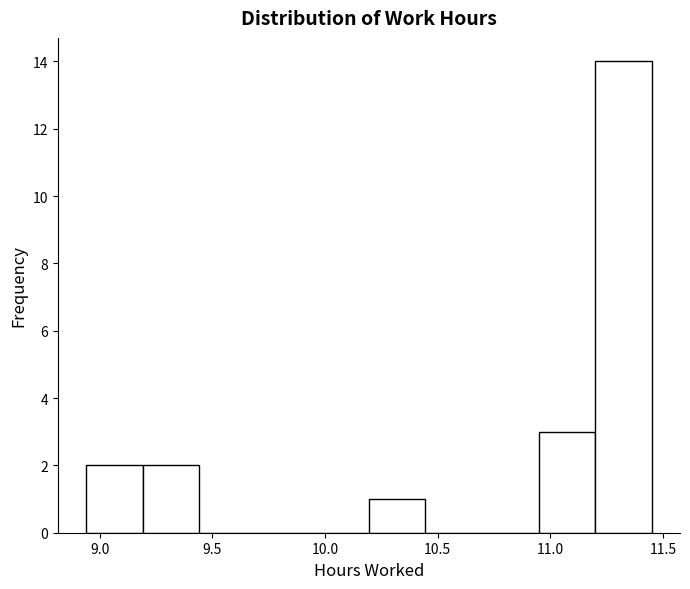

Reading left to right, list every bar in this chart as the range it spans on the x-axis followed by its height. Neither the bar edges nor the heights are printed on the chart, so give them approximately, as read against the axes.

8.95 to 9.20: 2
9.20 to 9.45: 2
9.45 to 9.70: 0
9.70 to 9.95: 0
9.95 to 10.20: 0
10.20 to 10.45: 1
10.45 to 10.70: 0
10.70 to 10.95: 0
10.95 to 11.20: 3
11.20 to 11.45: 14